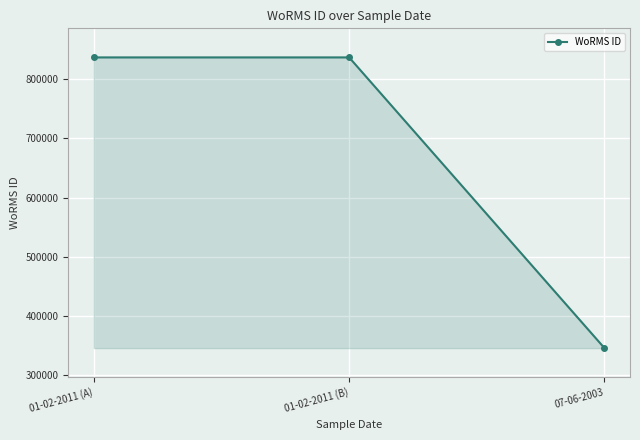

The value at 01-02-2011 (B) is 1347581. True or false?

False